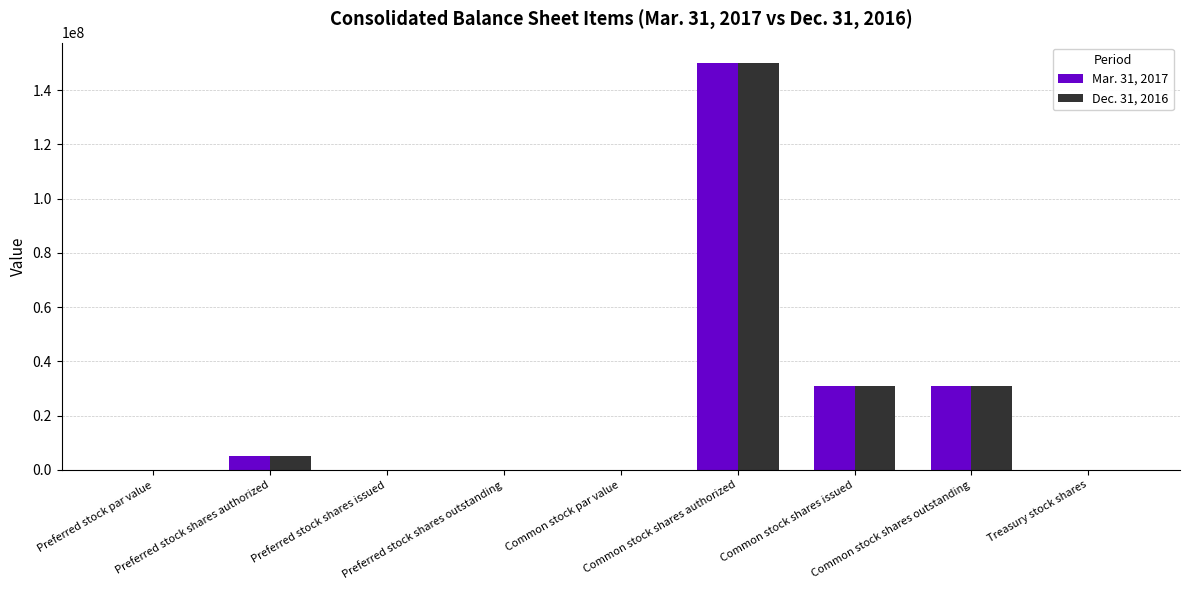

What is the maximum value for Dec. 31, 2016?

150000000.0